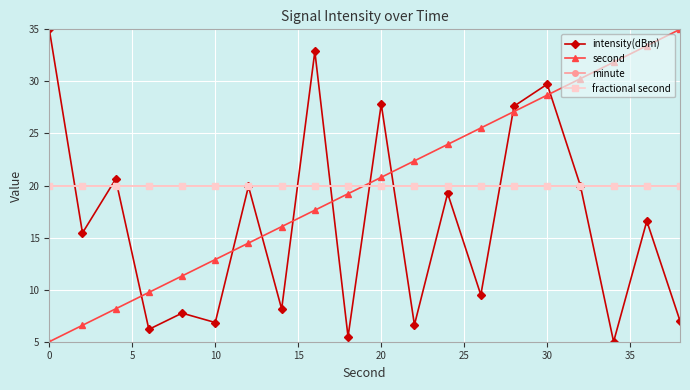

True or false: fractional second and second intersect in this chart.

True